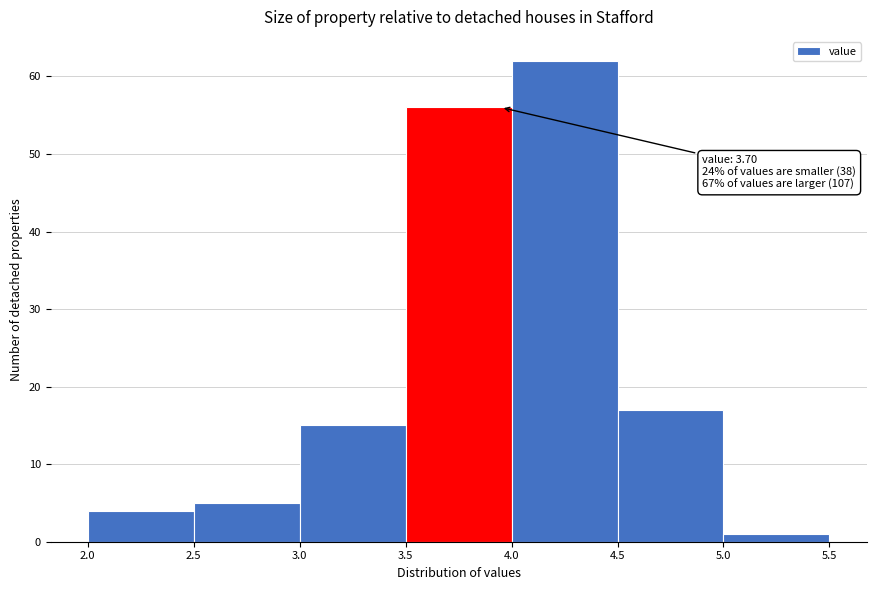

Over which range of the x-axis is the bar tallest?

4.0 to 4.5